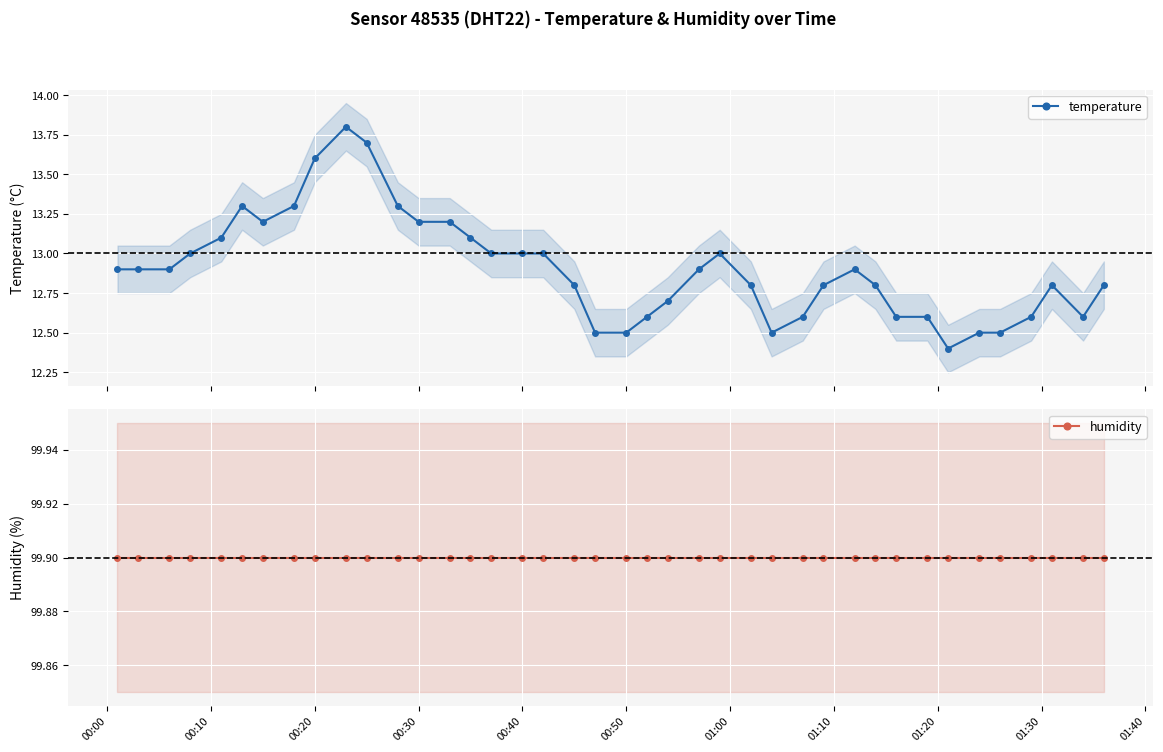

Reading left to right, list all the values displayed in this chart.

temperature: 12.9	12.9	12.9	13.0	13.1	13.3	13.2	13.3	13.6	13.8	13.7	13.3	13.2	13.2	13.1	13.0	13.0	13.0	12.8	12.5	12.5	12.6	12.7	12.9	13.0	12.8	12.5	12.6	12.8	12.9	12.8	12.6	12.6	12.4	12.5	12.5	12.6	12.8	12.6	12.8
humidity: 99.9	99.9	99.9	99.9	99.9	99.9	99.9	99.9	99.9	99.9	99.9	99.9	99.9	99.9	99.9	99.9	99.9	99.9	99.9	99.9	99.9	99.9	99.9	99.9	99.9	99.9	99.9	99.9	99.9	99.9	99.9	99.9	99.9	99.9	99.9	99.9	99.9	99.9	99.9	99.9